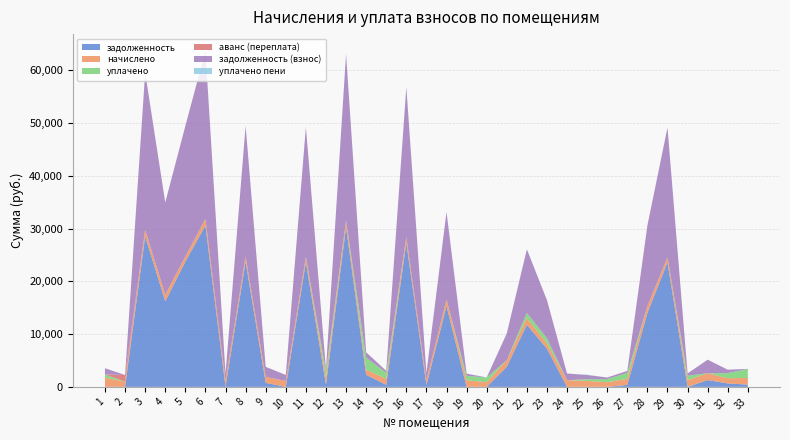

Reading right to left, list all the values displayed in this chart.

задолженность: 425.8	651.3	1287.0	0.0	23591.2	14004.8	379.6	0.2	0.0	0.0	7232.4	11777.6	3796.7	0.0	0.8	15313.1	327.6	27263.9	379.6	2293.2	30277.6	421.2	23632.4	0.7	759.8	23732.4	13.0	30560.0	23732.4	16220.7	28508.7	0.0	0.0
начислено: 1277.2	977.0	1287.0	1277.2	977.0	1287.0	1138.8	885.3	1129.0	1265.5	982.8	1253.8	1265.5	885.3	1253.8	1265.5	982.8	1129.0	1138.8	982.8	1253.8	1265.5	982.8	1129.0	1138.8	982.8	1238.2	1265.5	982.8	1253.8	1265.5	982.8	1766.7
уплачено: 1703.0	977.0	0.0	851.5	0.0	0.0	1138.8	590.0	327.0	0.0	1000.0	1000.0	0.0	887.1	838.8	0.0	0.0	0.0	1138.8	2293.2	0.0	1265.5	0.0	0.0	0.0	0.0	0.0	0.0	0.0	0.0	0.0	0.0	589.4
аванс (переплата): 0.0	0.0	0.0	0.0	0.0	0.0	0.0	0.0	0.0	0.0	0.0	0.0	0.0	0.0	0.0	0.0	0.0	0.0	0.0	0.0	0.0	0.0	0.0	0.0	0.0	0.0	0.0	0.0	0.0	0.0	0.0	1267.6	0.0
задолженность (взнос): 0.0	651.3	2574.0	425.8	24568.1	15291.8	379.6	295.5	802.0	1265.5	7215.2	12031.4	5062.2	0.0	415.9	16578.7	1310.4	28392.9	379.6	982.8	31531.4	421.2	24615.2	1129.8	1898.6	24715.2	1251.2	31825.6	24715.2	17474.6	29774.2	0.0	1177.3
уплачено пени: 10.5	1.3	0.0	0.4	0.0	0.0	0.0	0.0	49.3	0.0	0.0	0.0	0.0	41.5	0.0	0.0	0.0	0.0	0.0	0.0	0.0	0.0	0.0	0.0	0.0	0.0	0.0	0.0	0.0	0.0	0.0	0.0	0.0